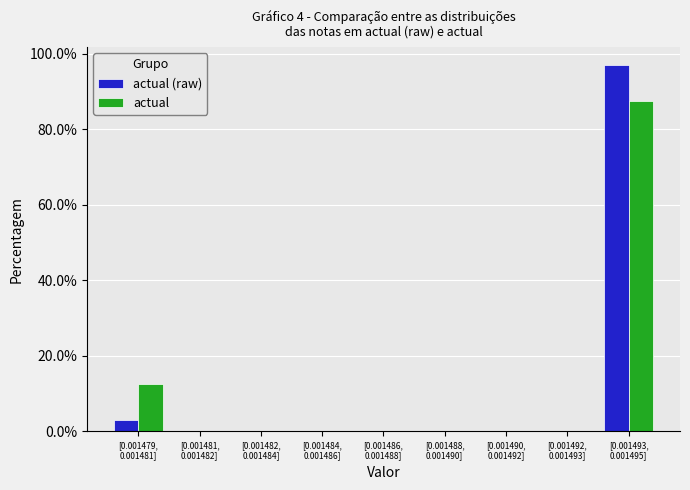

What is the highest value of the actual series?

87.5